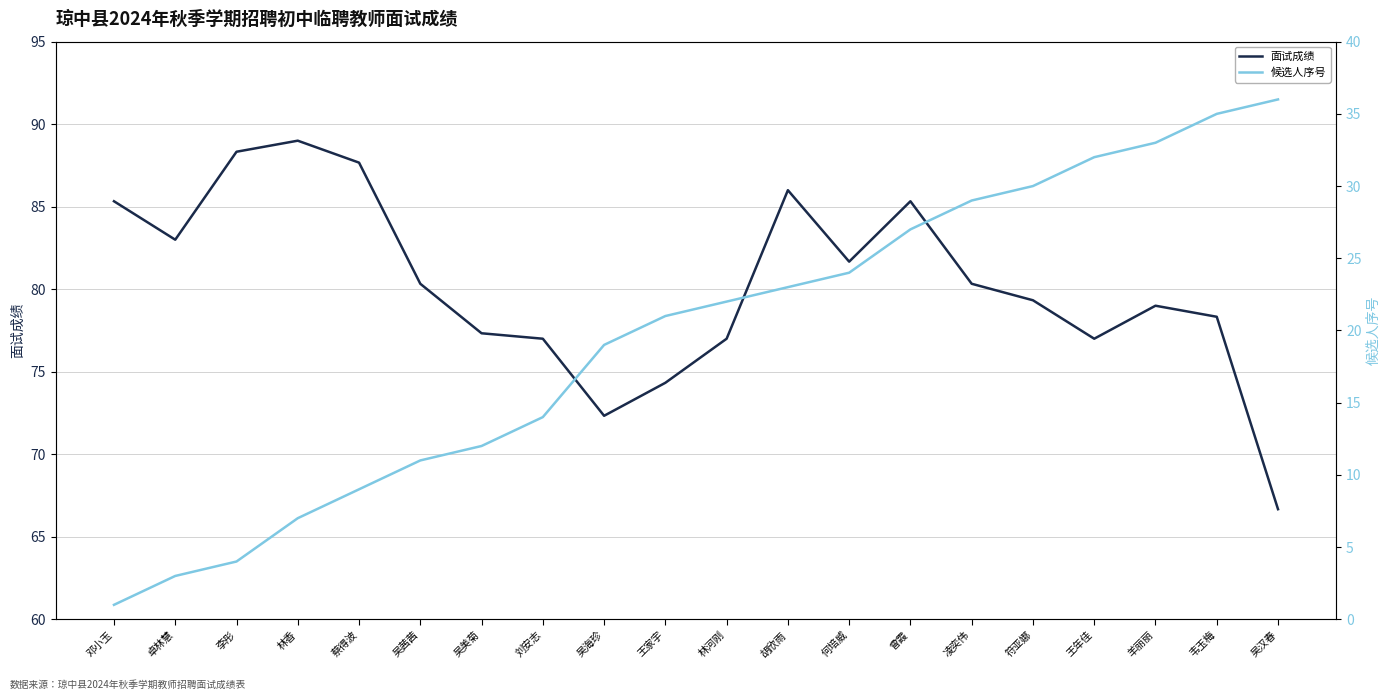

Which series changed the most between 李彤 and 王年佳?

候选人序号